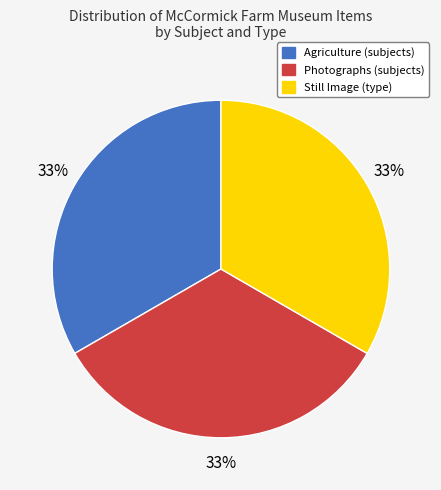

To the nearest percent, what is the average slice percentage?

33%